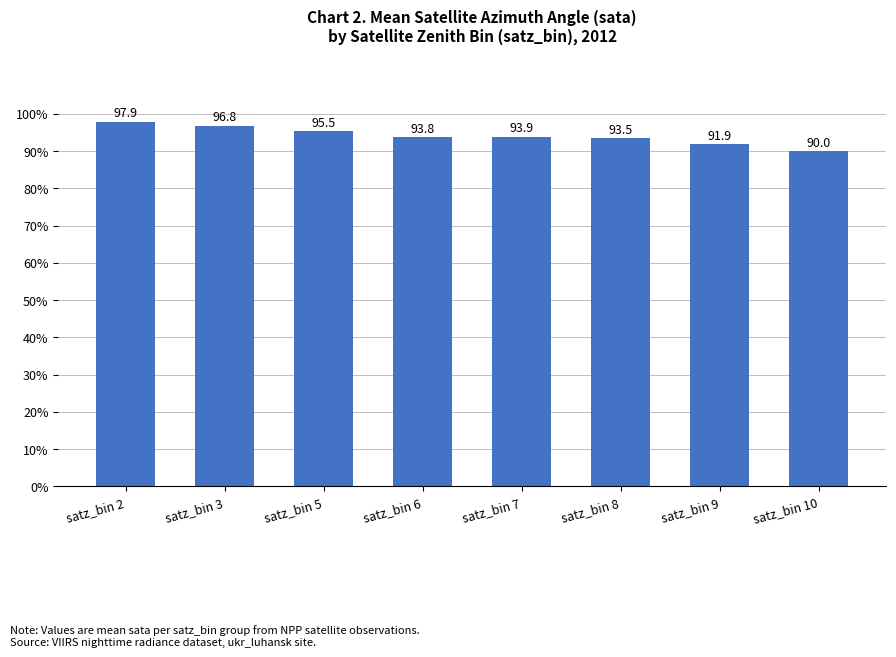

What is the difference between the maximum and minimum values?

7.9